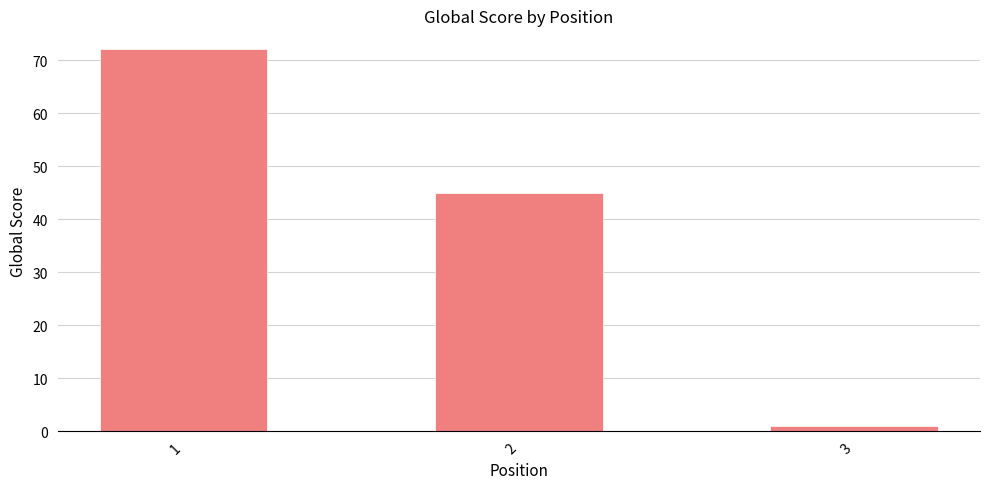

What is the smallest value displayed?

1